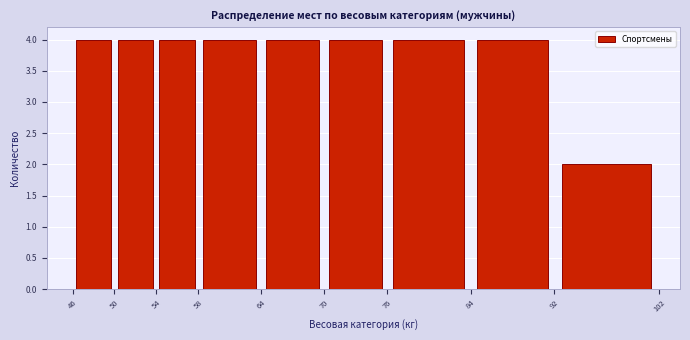

How tall is the bar that spans 70 to 76 on the x-axis? The values are not printed on the chart, so give them approximately, as read against the axis.

4